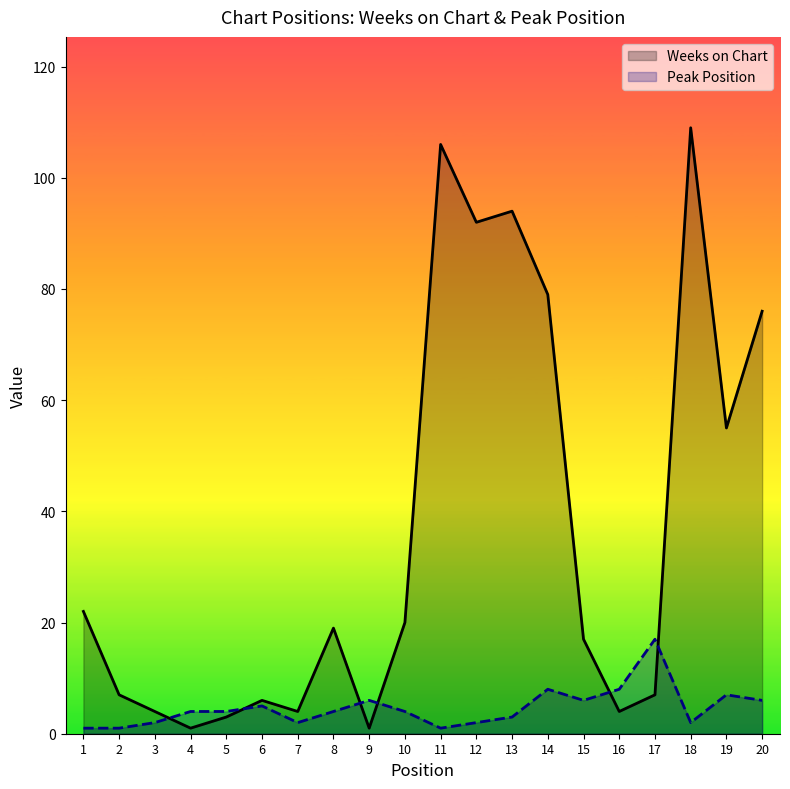

How many values in the Weeks on Chart series are below 19?

10